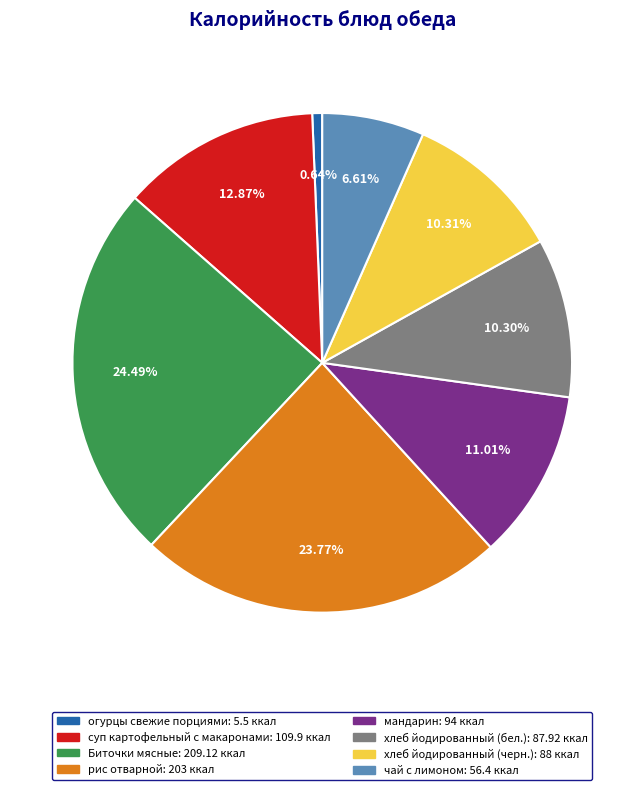

What percentage is NOT represented by суп картофельный с макаронами?

87.1%